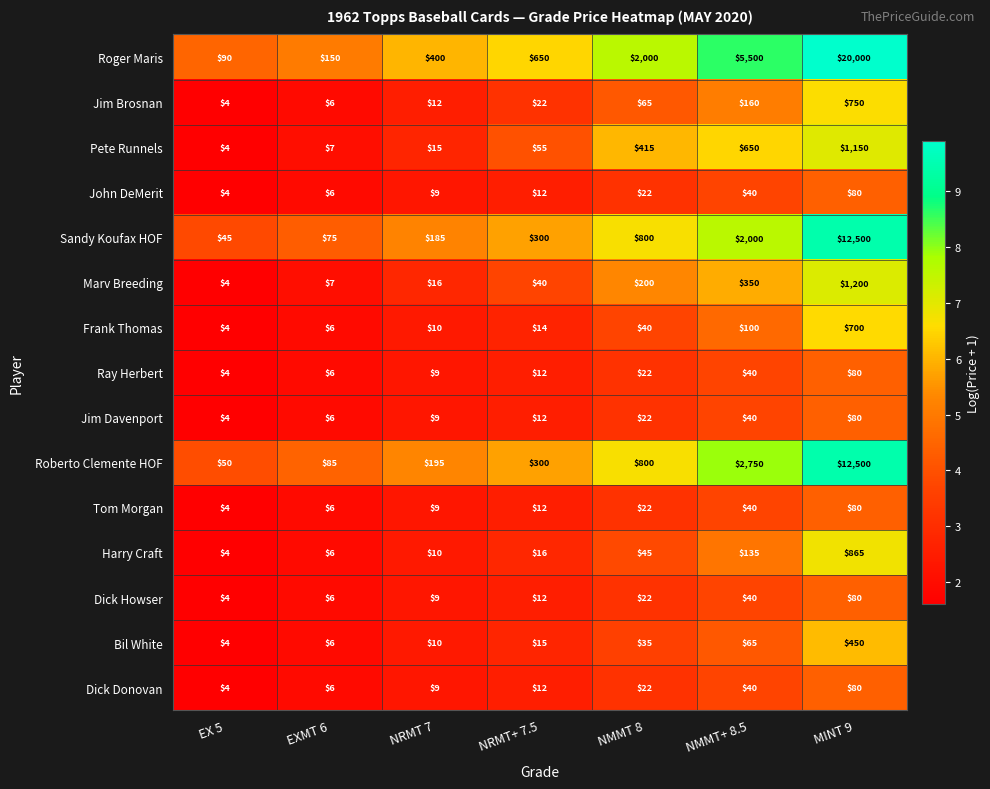

Which series has the largest range (max minus min)?

Roger Maris